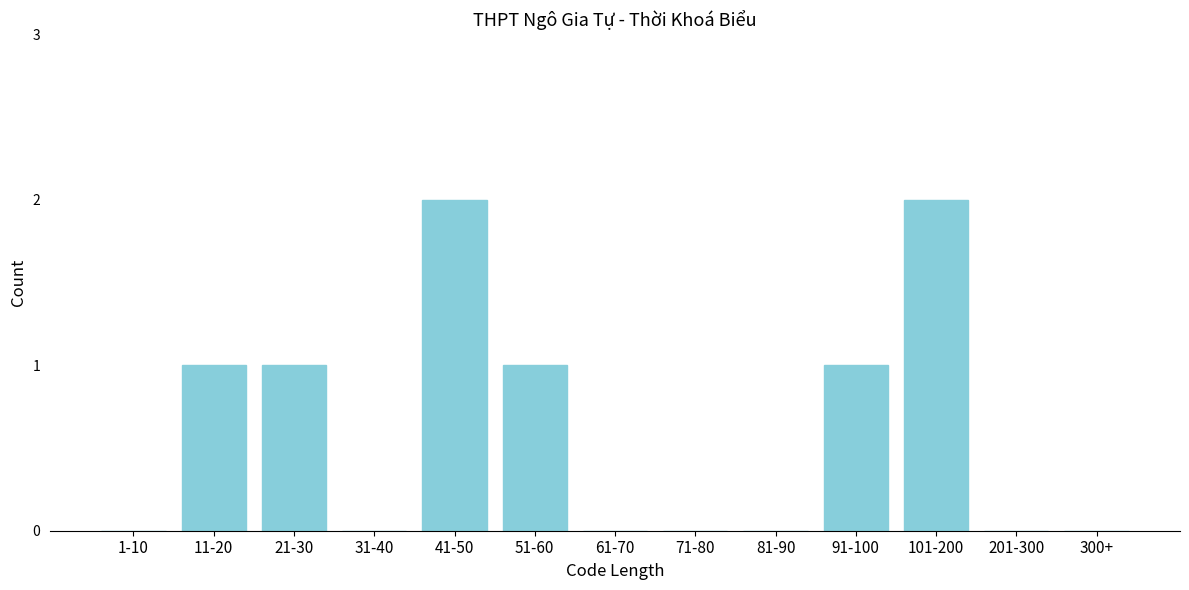

Is it true that the value at 1-10 is 1?

False